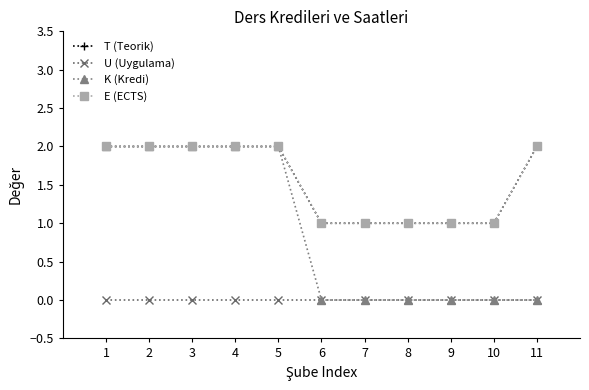

What are all the series names shown in the legend?

T (Teorik), U (Uygulama), K (Kredi), E (ECTS)